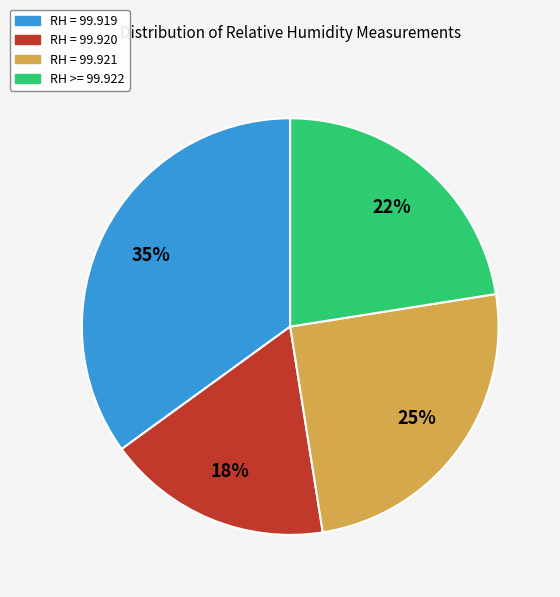

To the nearest percent, what is the difference between the largest and smallest slice percentages?

18%